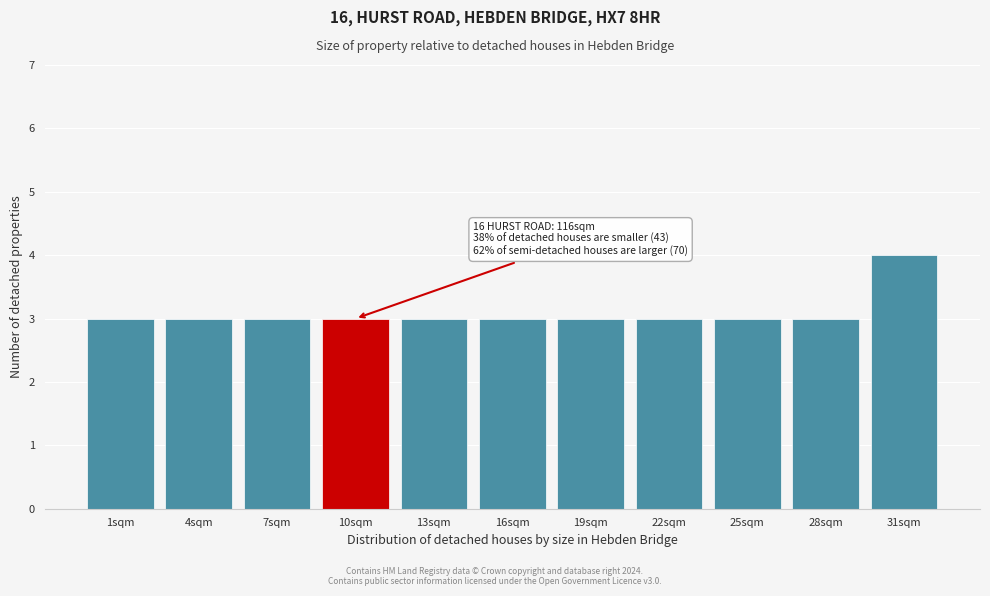

Reading right to left, extract all data points from this chart.

31sqm=4	28sqm=3	25sqm=3	22sqm=3	19sqm=3	16sqm=3	13sqm=3	10sqm=3	7sqm=3	4sqm=3	1sqm=3